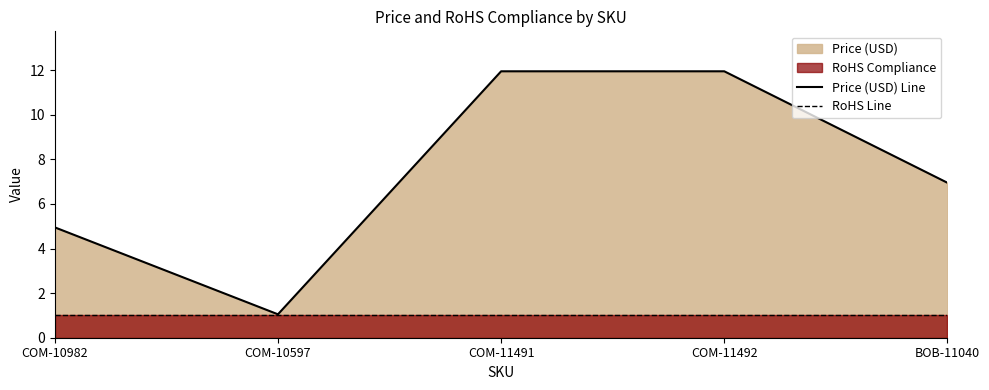

True or false: Price (USD) Line and RoHS Line intersect in this chart.

False